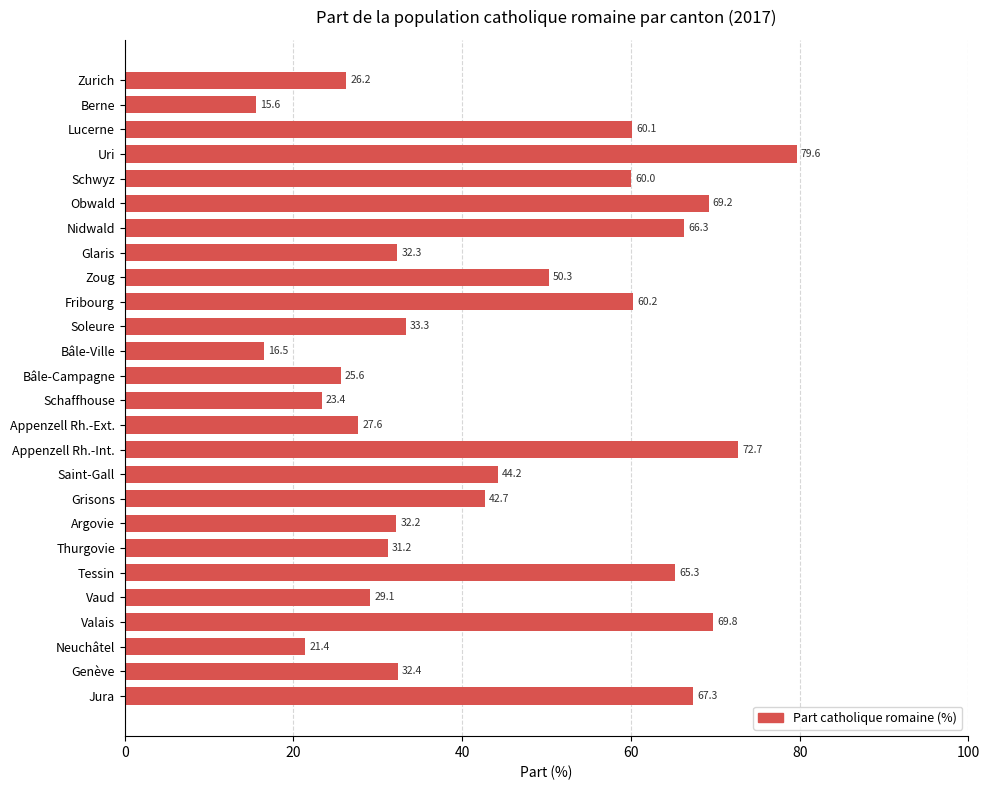

Between Grisons and Valais, which is larger?

Valais